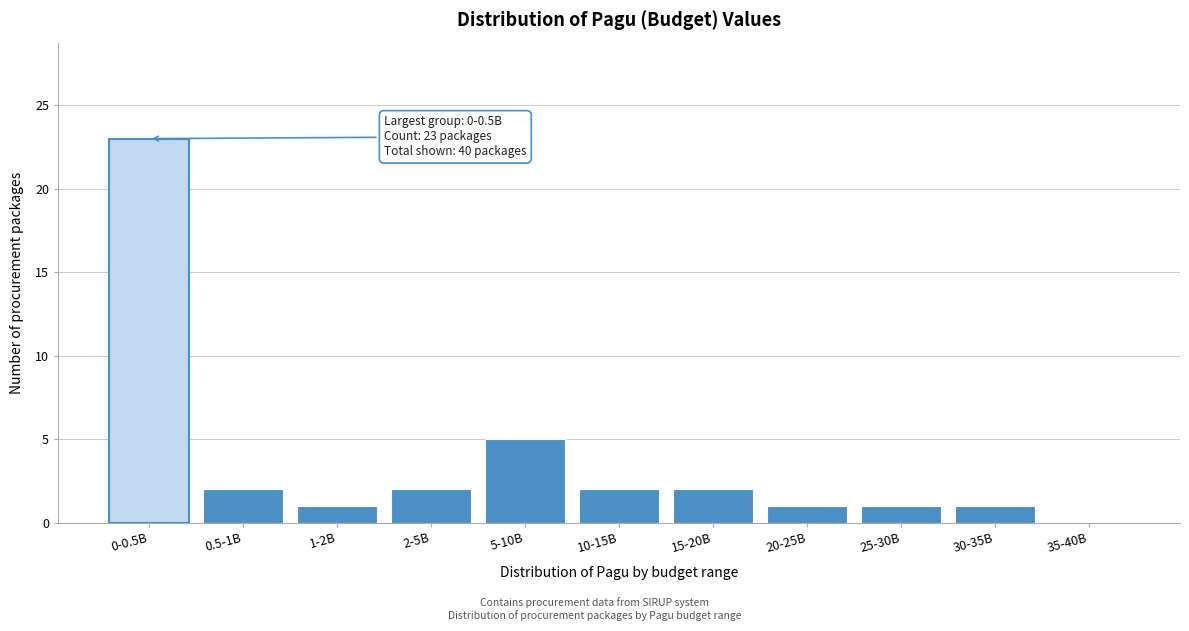

Approximately how many times larger is the value at 1-2B compared to 20-25B?

1.0